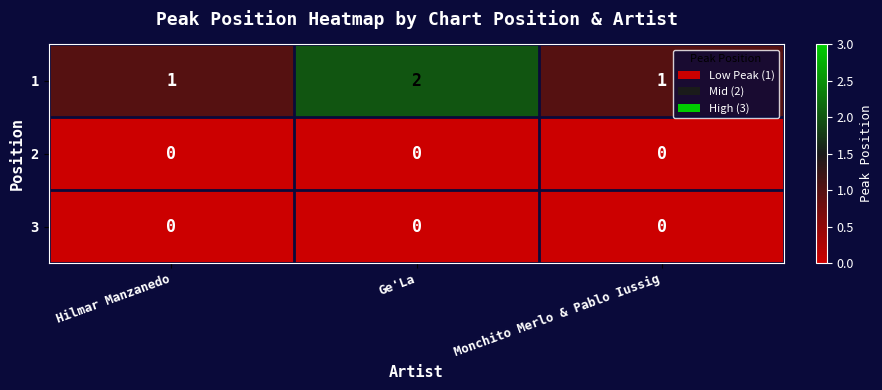

Which series has the largest range (max minus min)?

1